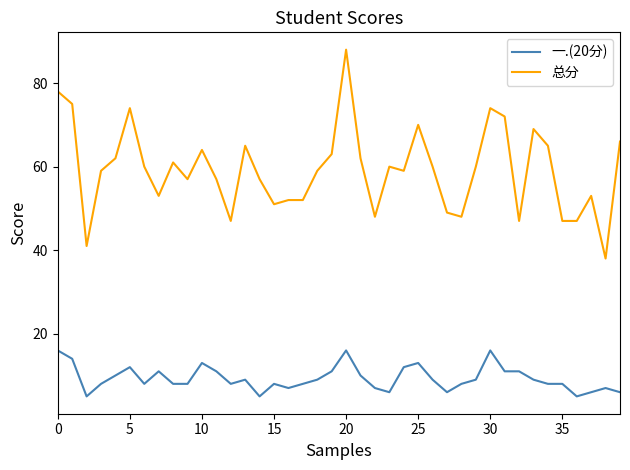

True or false: 总分 and 一.(20分) intersect in this chart.

False